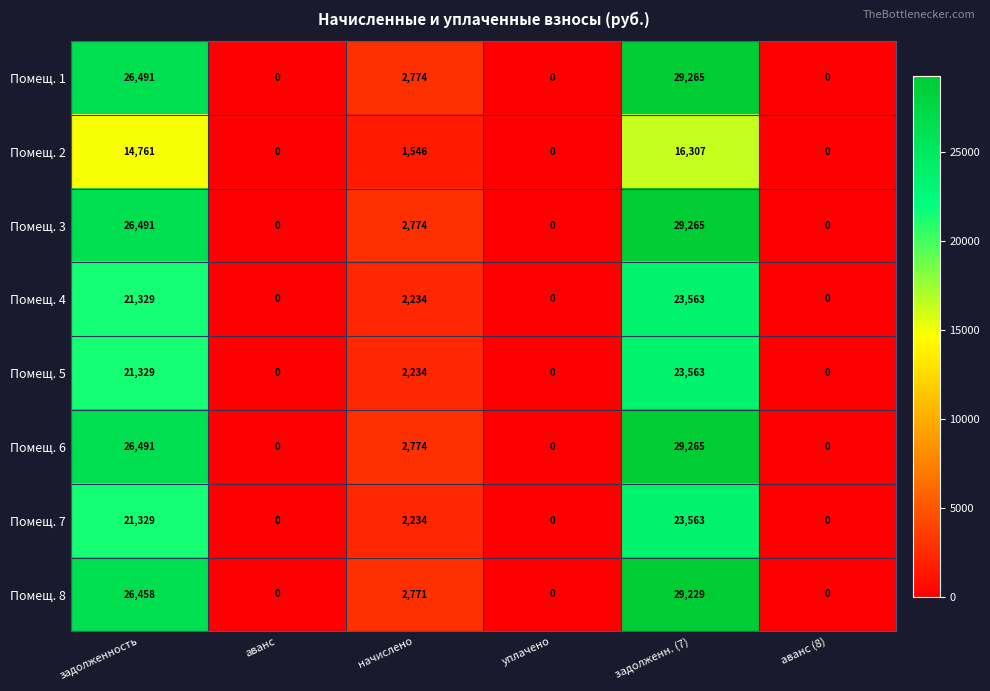

How many categories are shown in the chart?

6